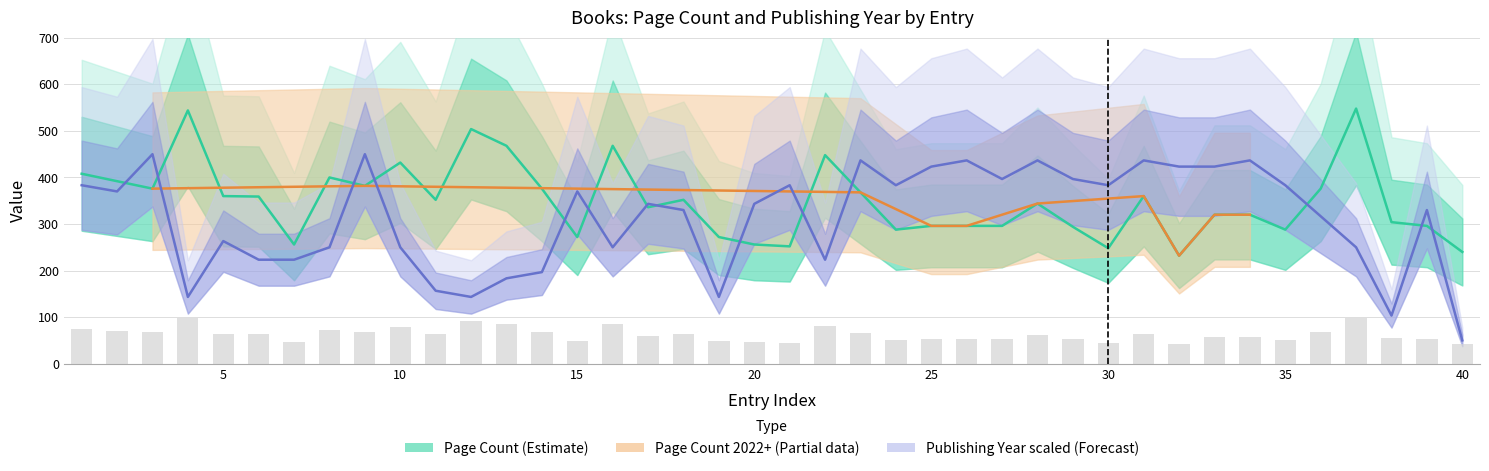

How many data points in pageCount are less than 352?

20